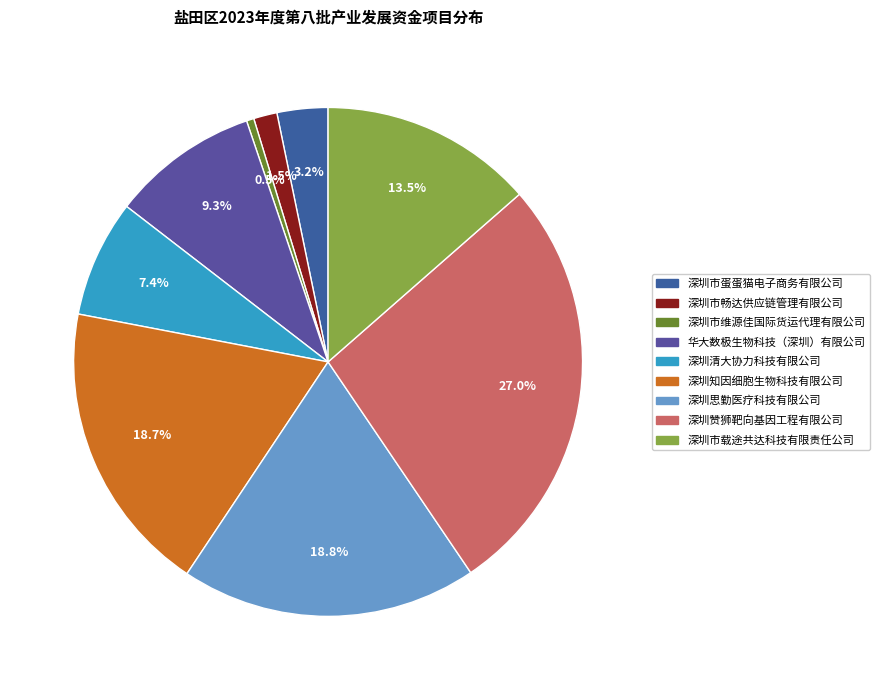

What percentage do 深圳市蛋蛋猫电子商务有限公司 and 深圳知因细胞生物科技有限公司 together represent?

21.9%